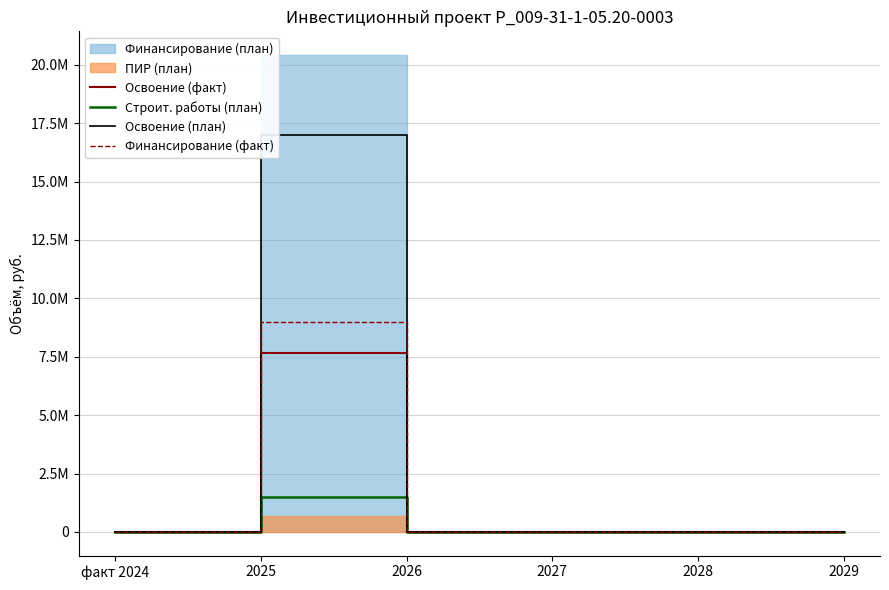

What is the label of the 5th point from the right?

2025